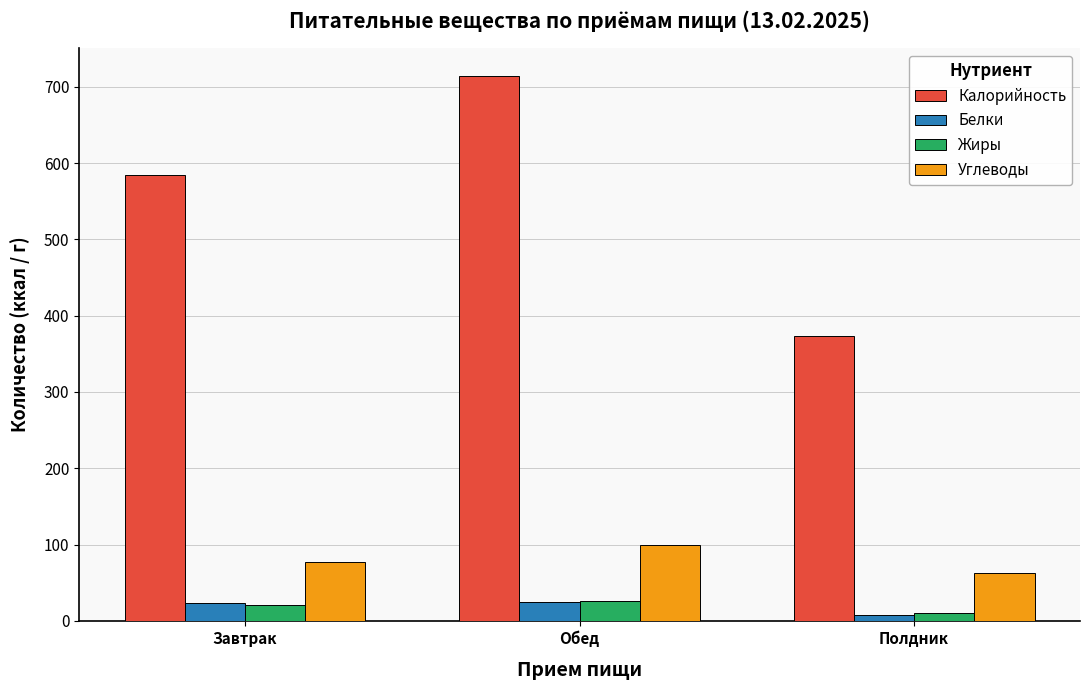

At which category is the sum across all series the highest?

Обед